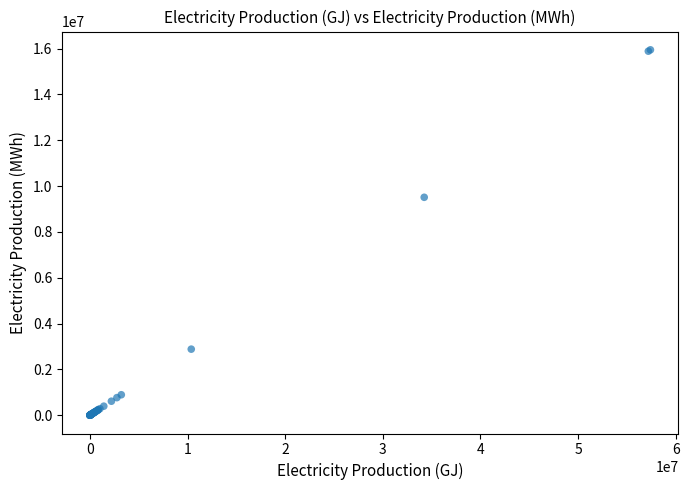

What Y value in the scatter plot is closest to 7972611?

9510036